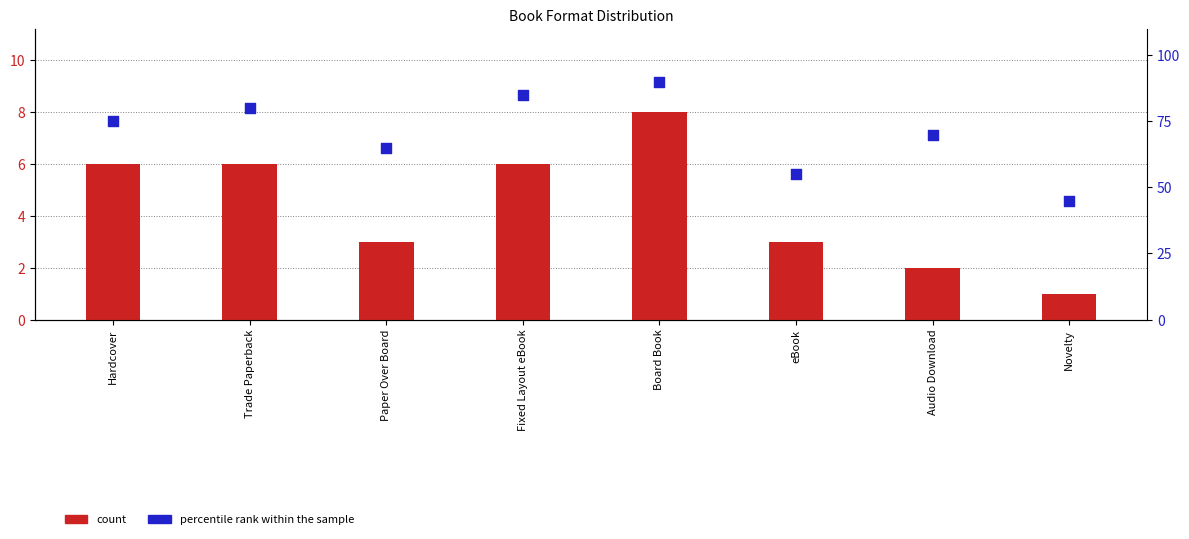

Is the value of count at Novelty greater than the value of percentile rank within the sample at Paper Over Board?

No